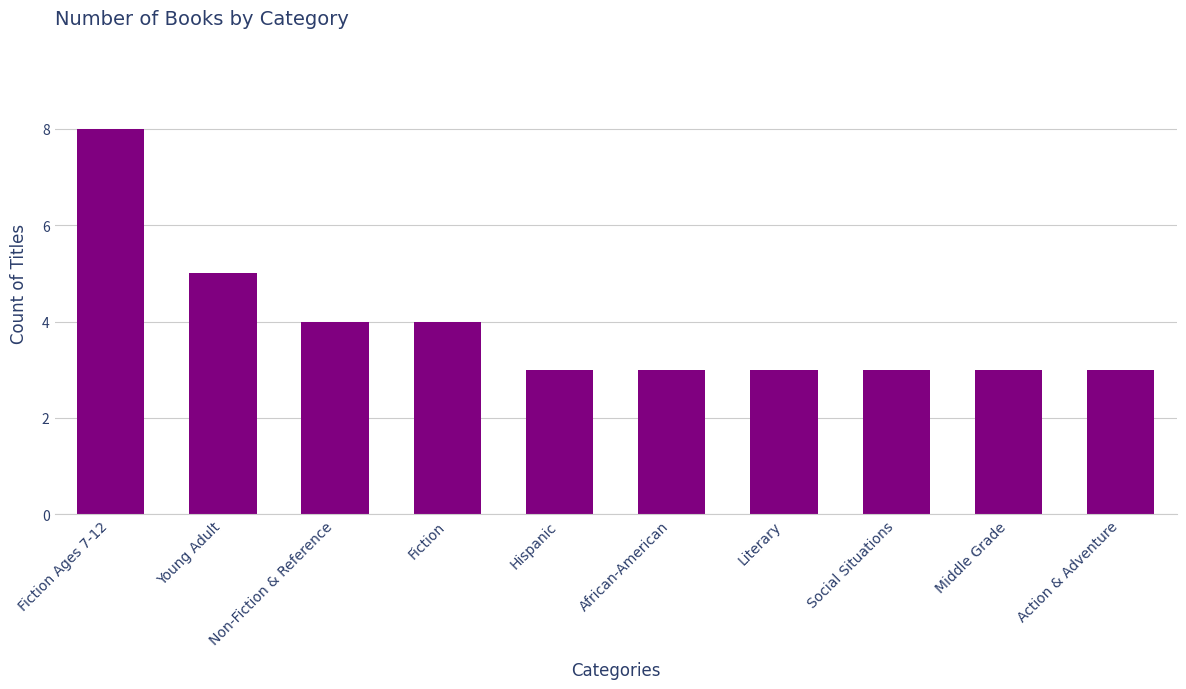

What is the change in value from Non-Fiction & Reference to Action & Adventure?

-1